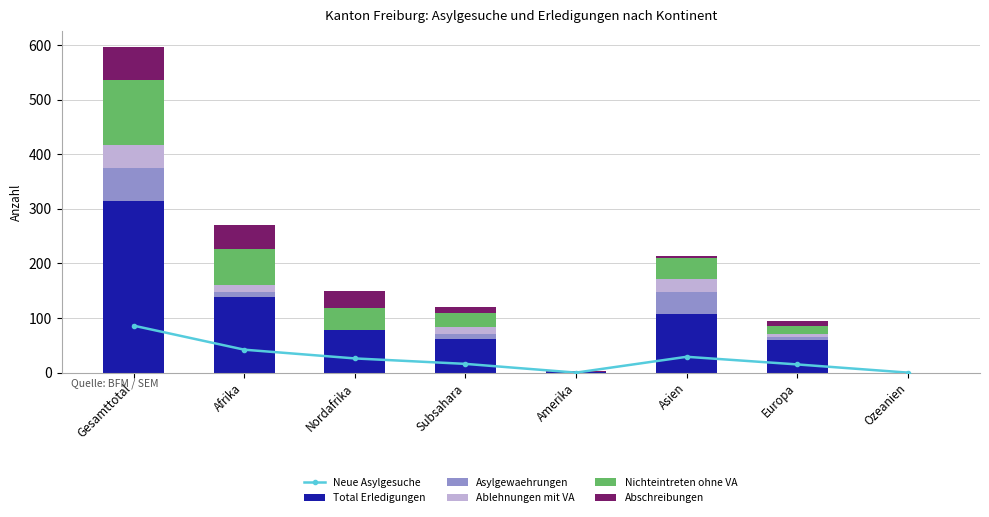

Which series has the largest total across all categories?

Total Erledigungen